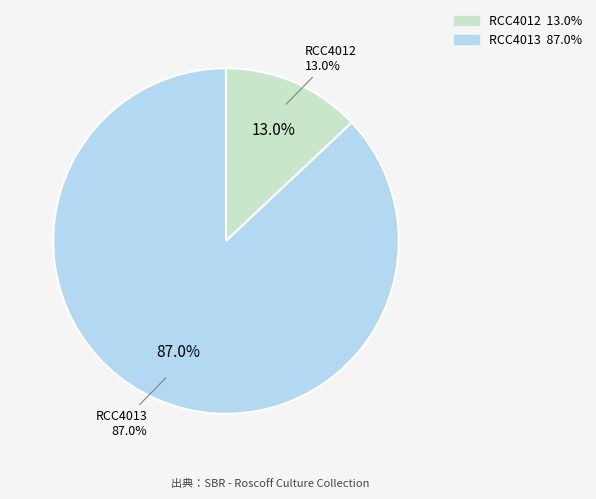

What is the smallest slice in the pie chart?

RCC4012